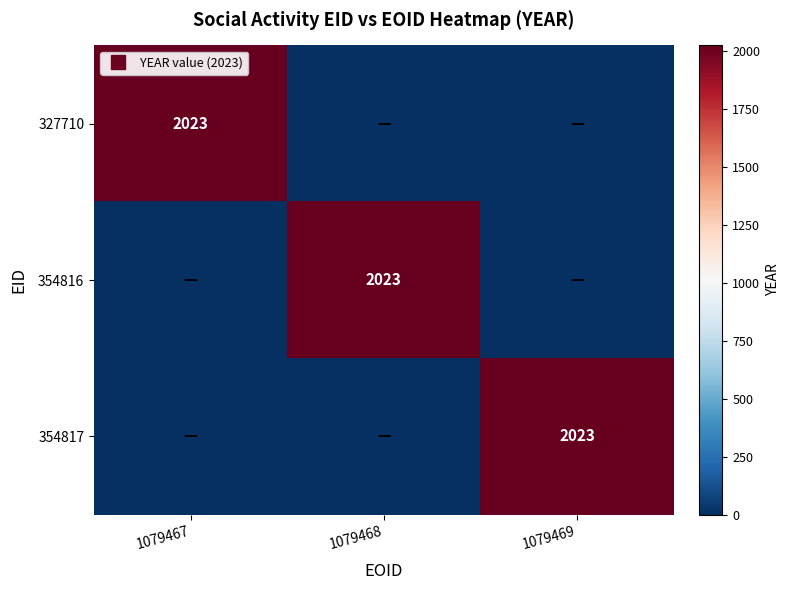

Which series has the widest spread of values?

327710